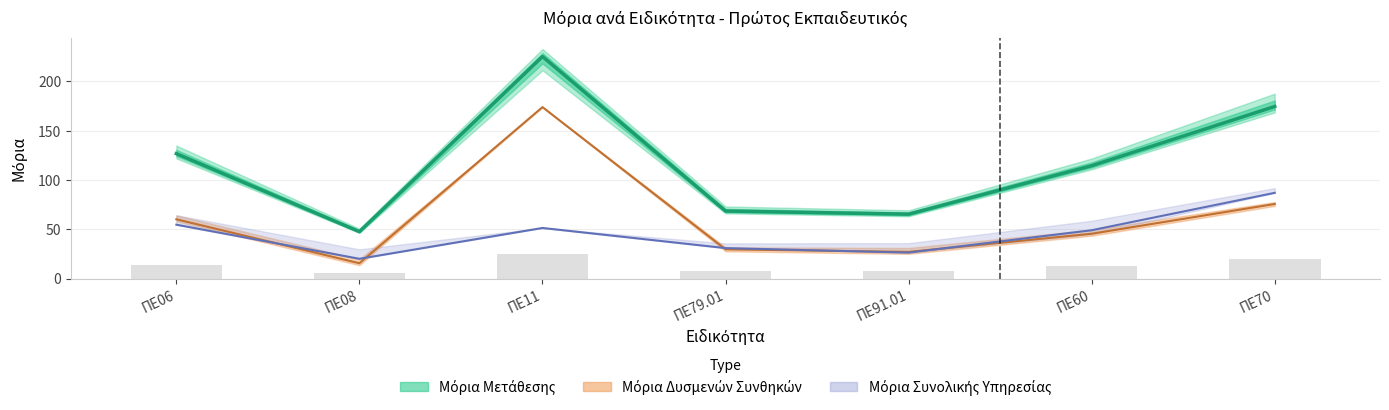

At which category does the chart reach its peak across all series?

ΠΕ11